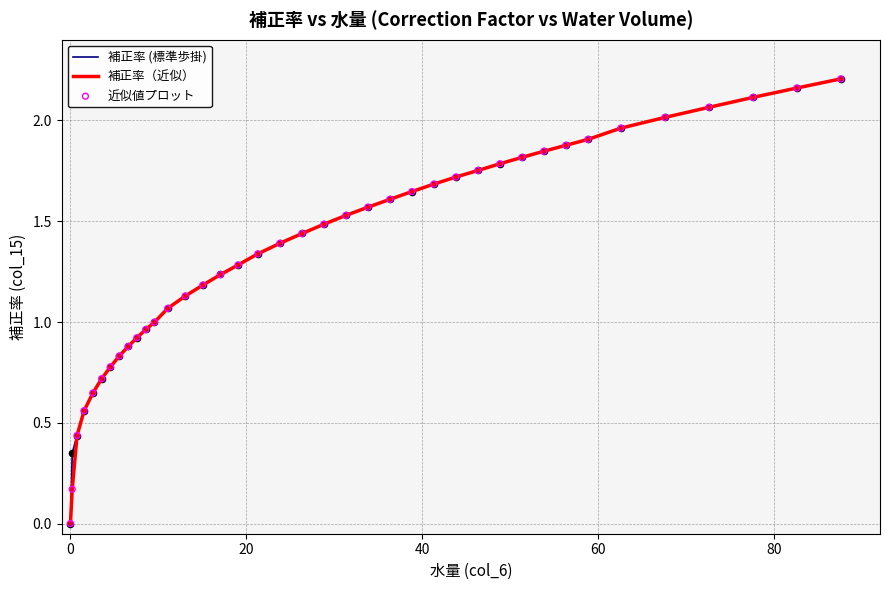

Which series has the widest spread of values?

補正率 (標準歩掛)